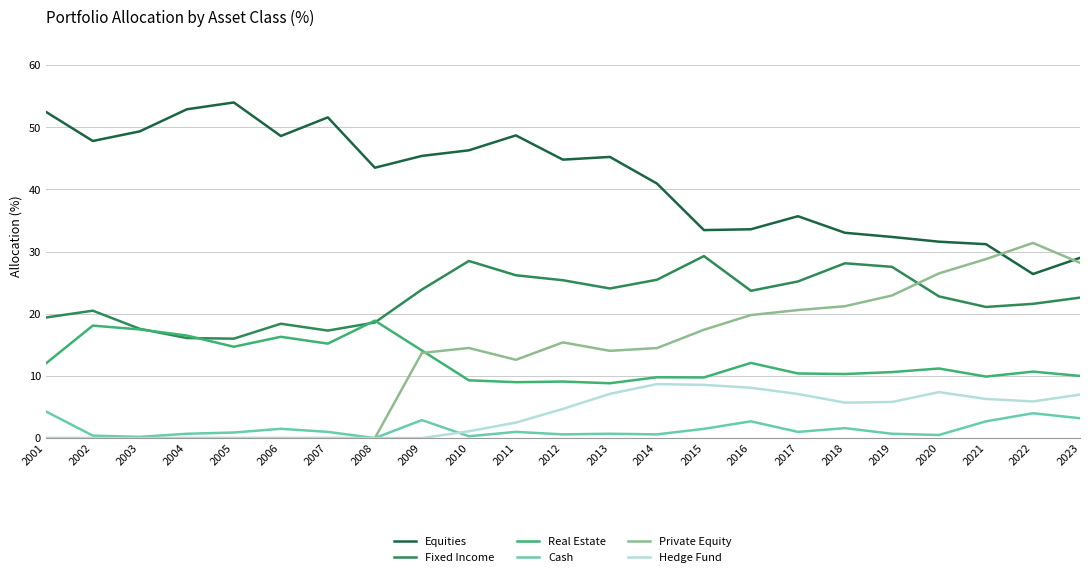

Which series has the largest range (max minus min)?

Private Equity